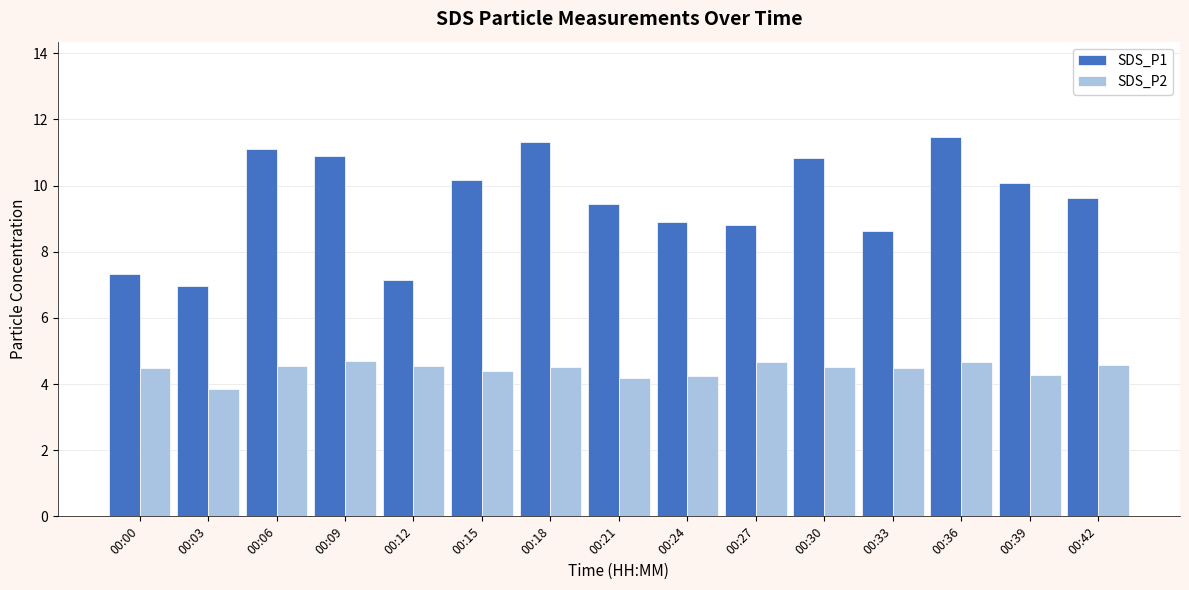

At which label does SDS_P2 first exceed 4?

00:00